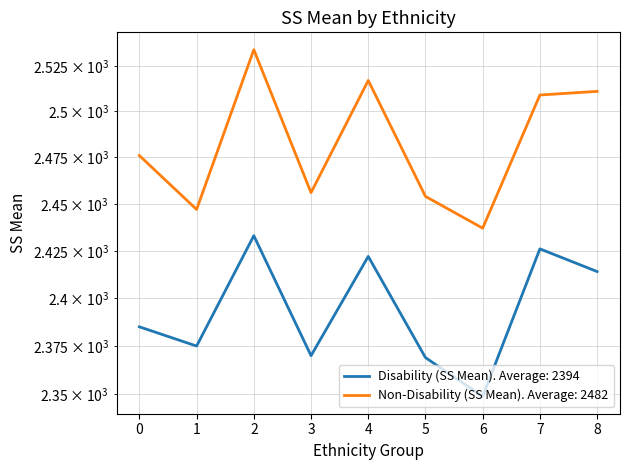

How many data points in Non-Disability (SS Mean) are above 2476?

4